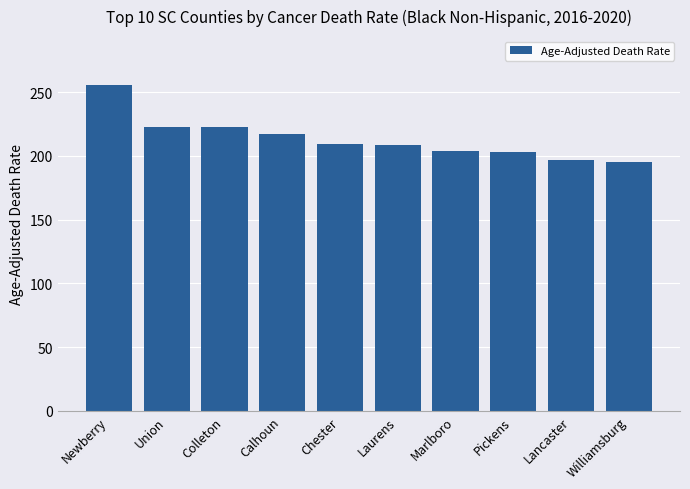

True or false: the data shows 222.4 at Colleton.

True